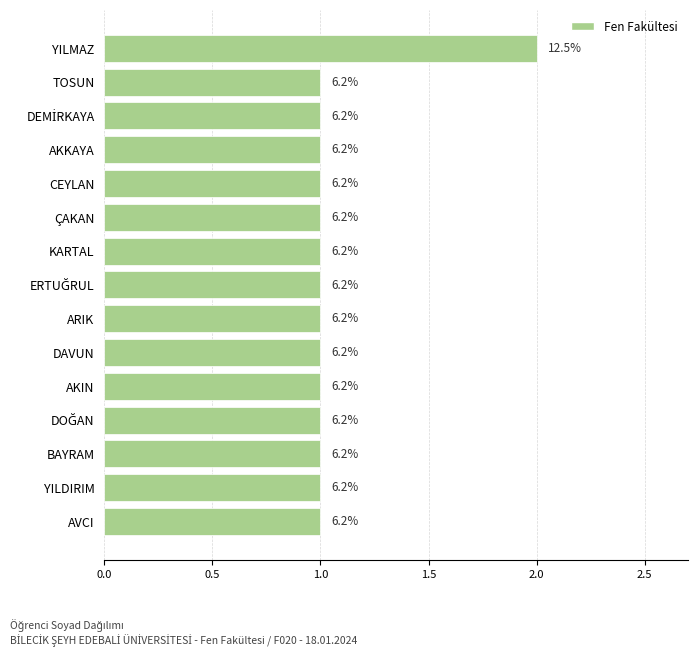

Are the bars horizontal?

Yes